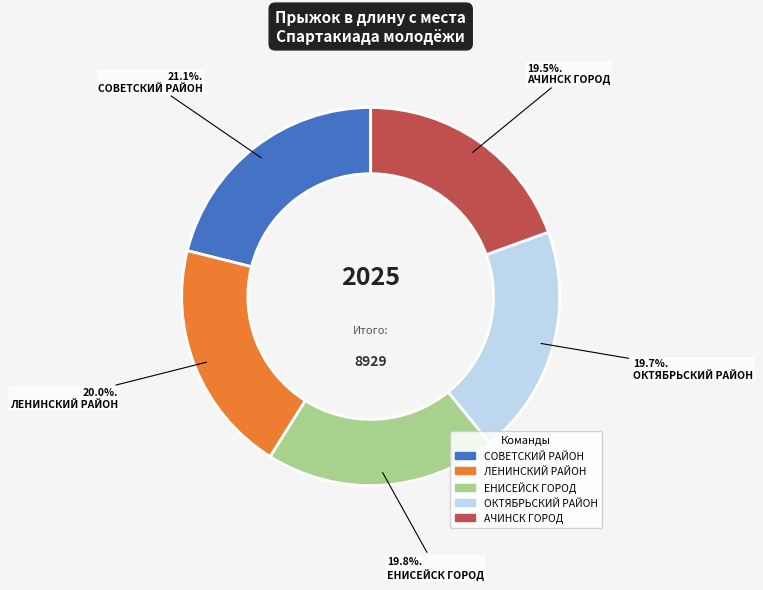

Between АЧИНСК ГОРОД and ЛЕНИНСКИЙ РАЙОН, which is larger?

ЛЕНИНСКИЙ РАЙОН